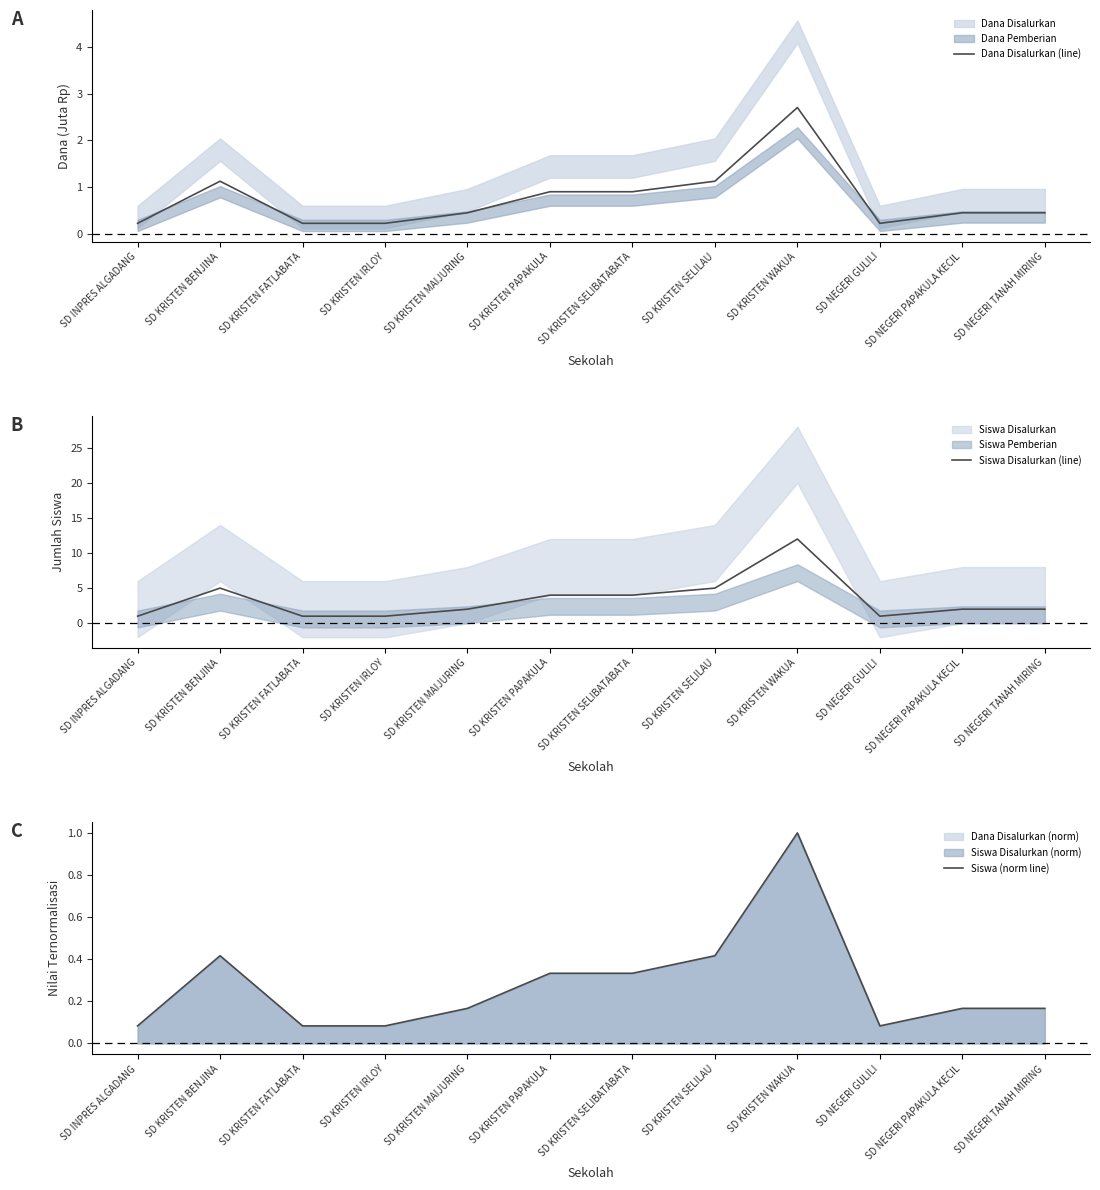

In Dana Disalurkan (line), how many points are lower than both neighbors (excluding endpoints)?

1